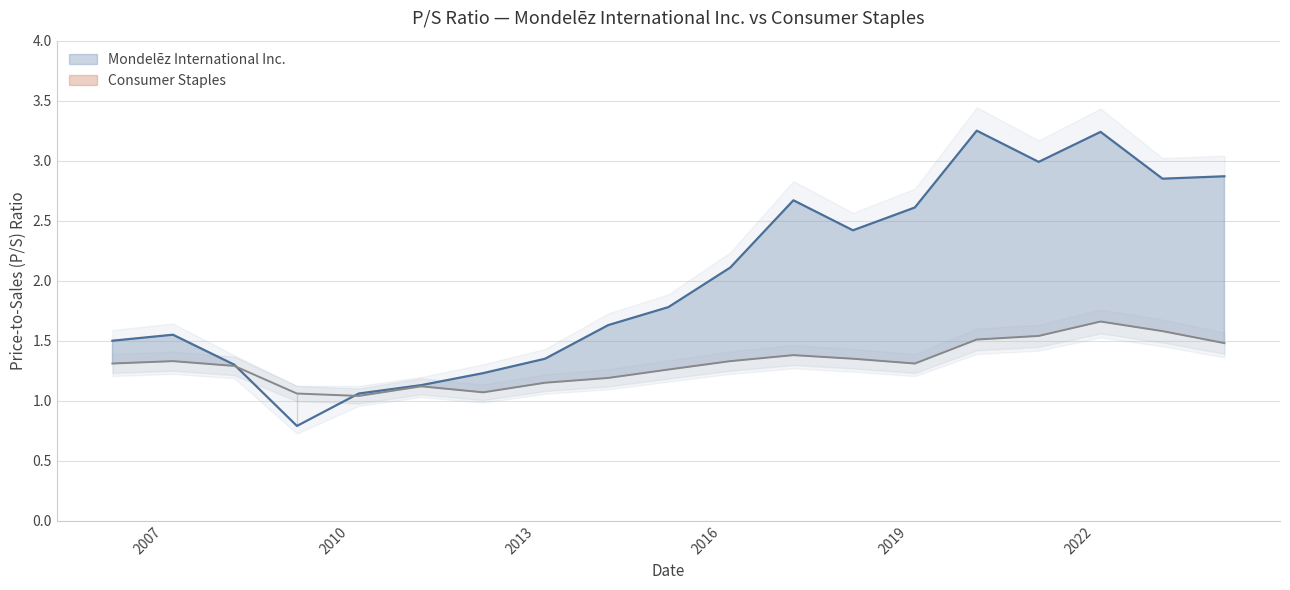

List the series in order of their overall mean, lowest first.

Consumer Staples, Mondelēz International Inc.